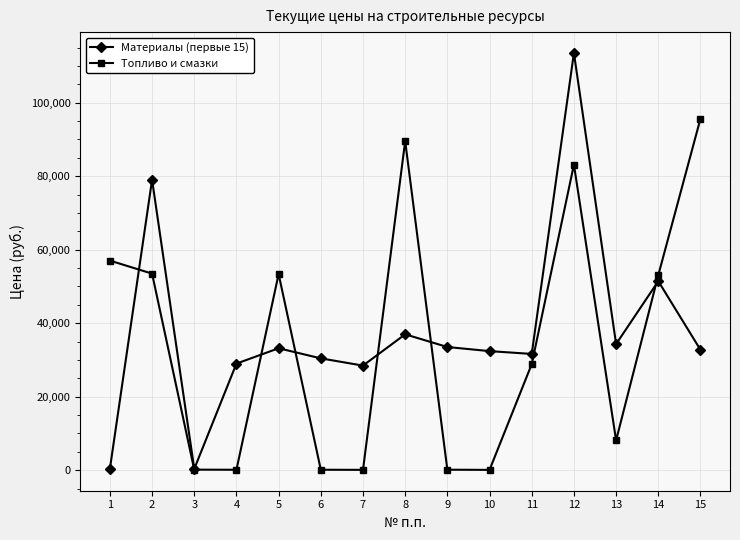

At which label does Материалы (первые 15) first exceed 32751?

2